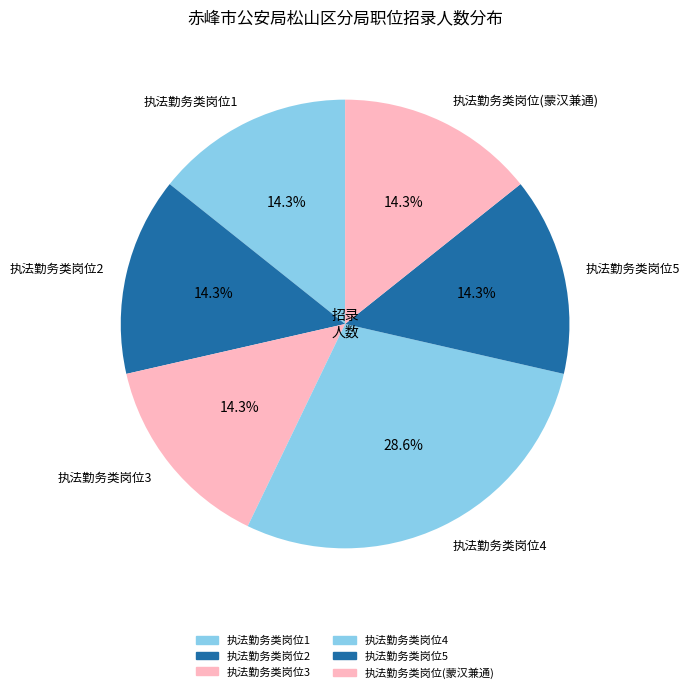

To the nearest percent, what percentage of the pie is 执法勤务类岗位4?

29%